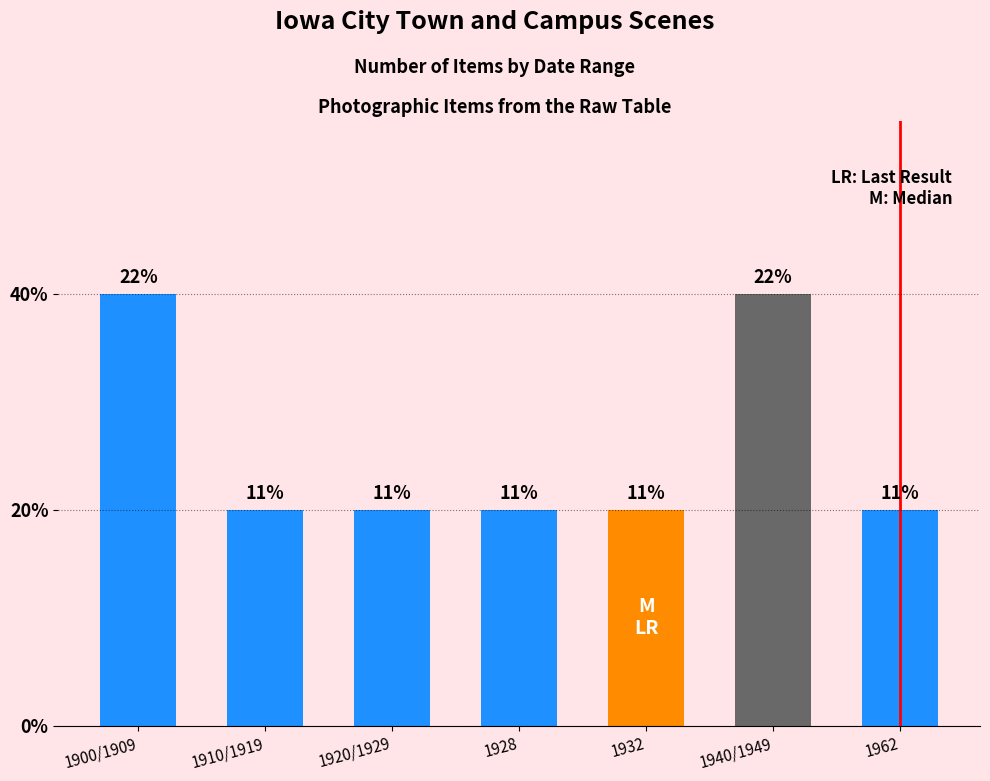

What is the ratio of the value at 1962 to the value at 1932?

1.0